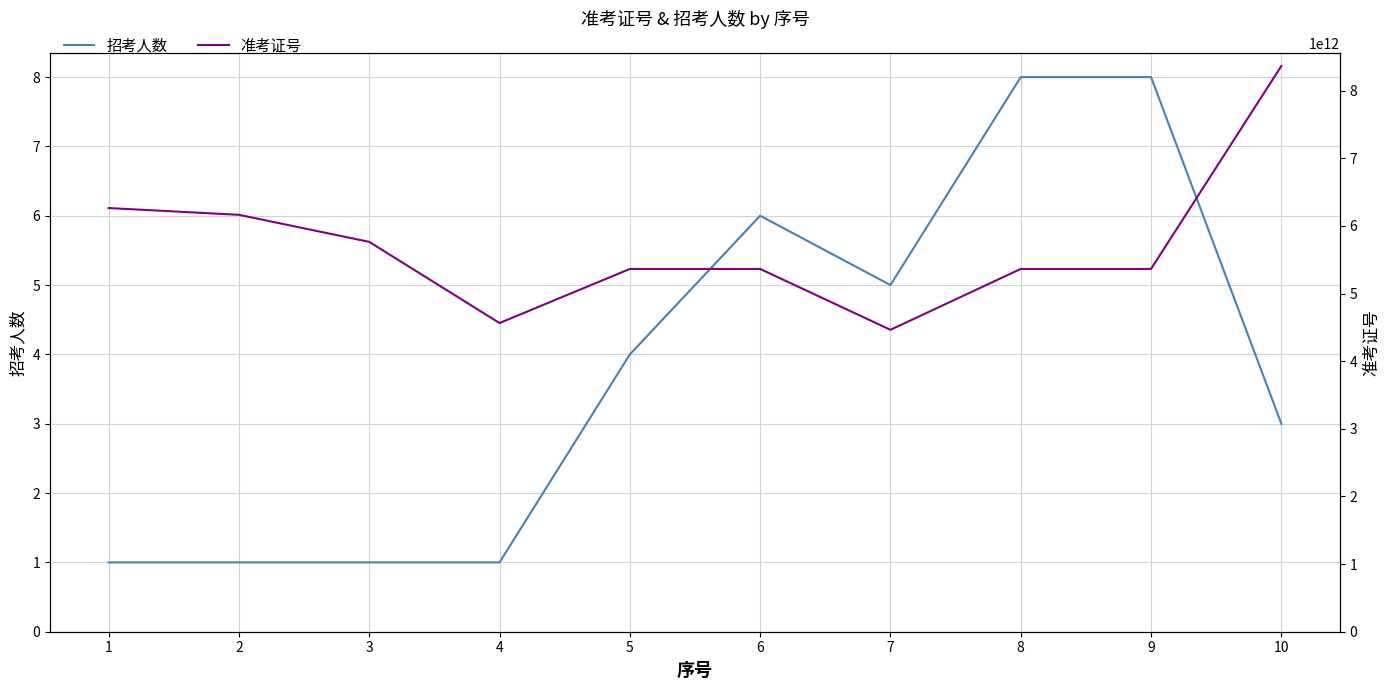

What is the sum of all 准考证号 values?

57032101442533